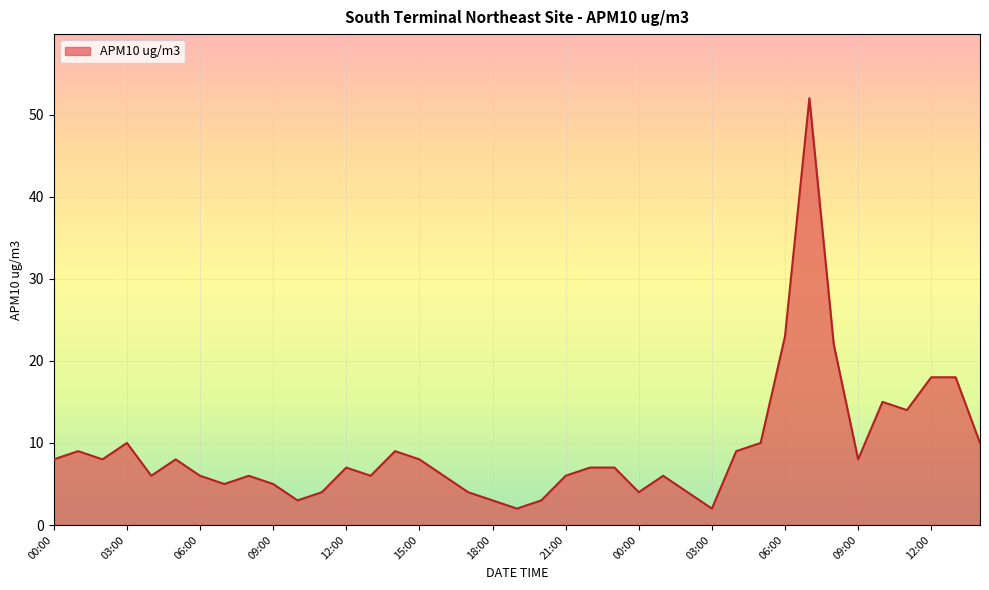

How many categories are shown in the chart?

39